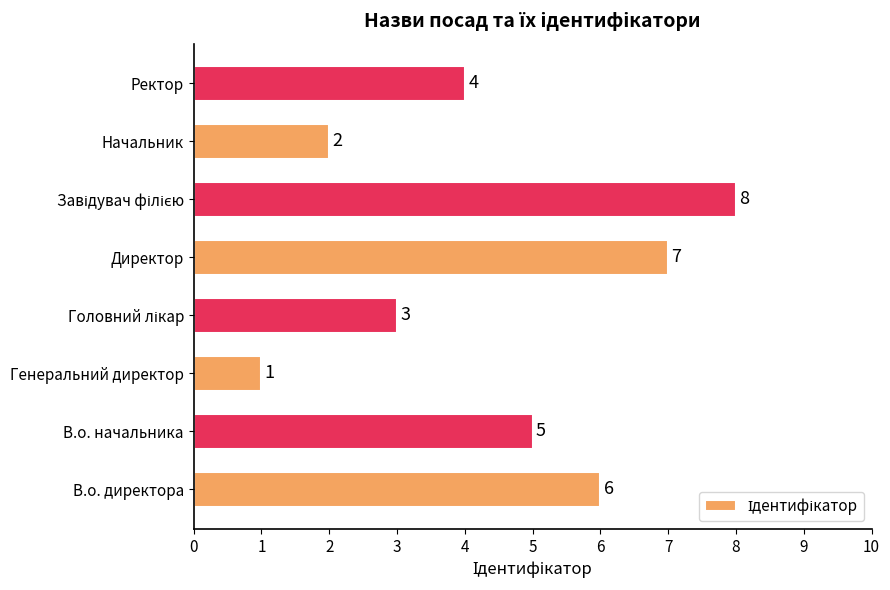

What is the difference between the maximum and minimum values?

7